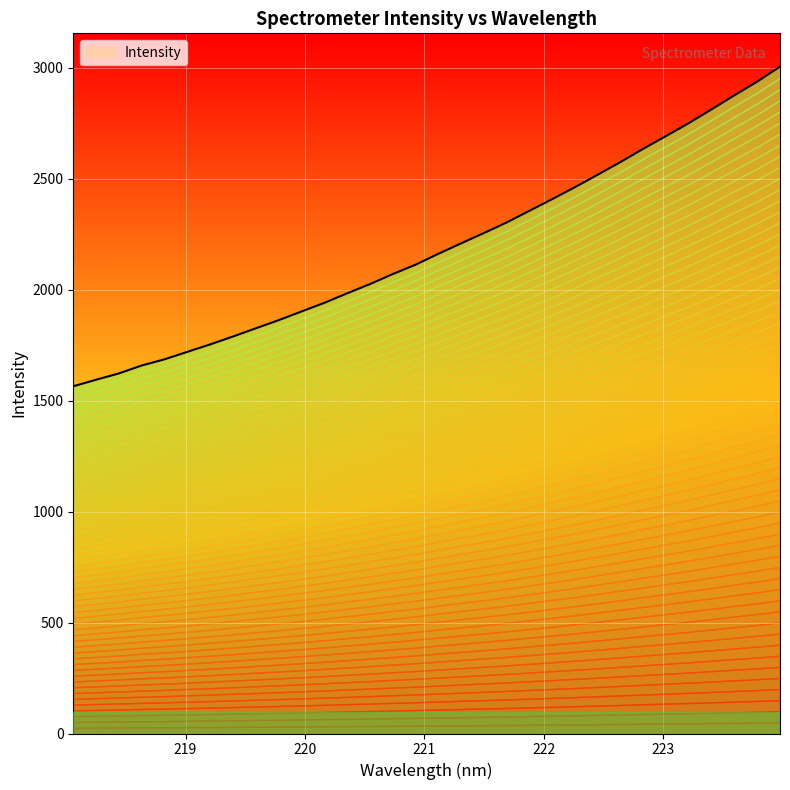

What is the label of the 18th point from the left?

221.3083